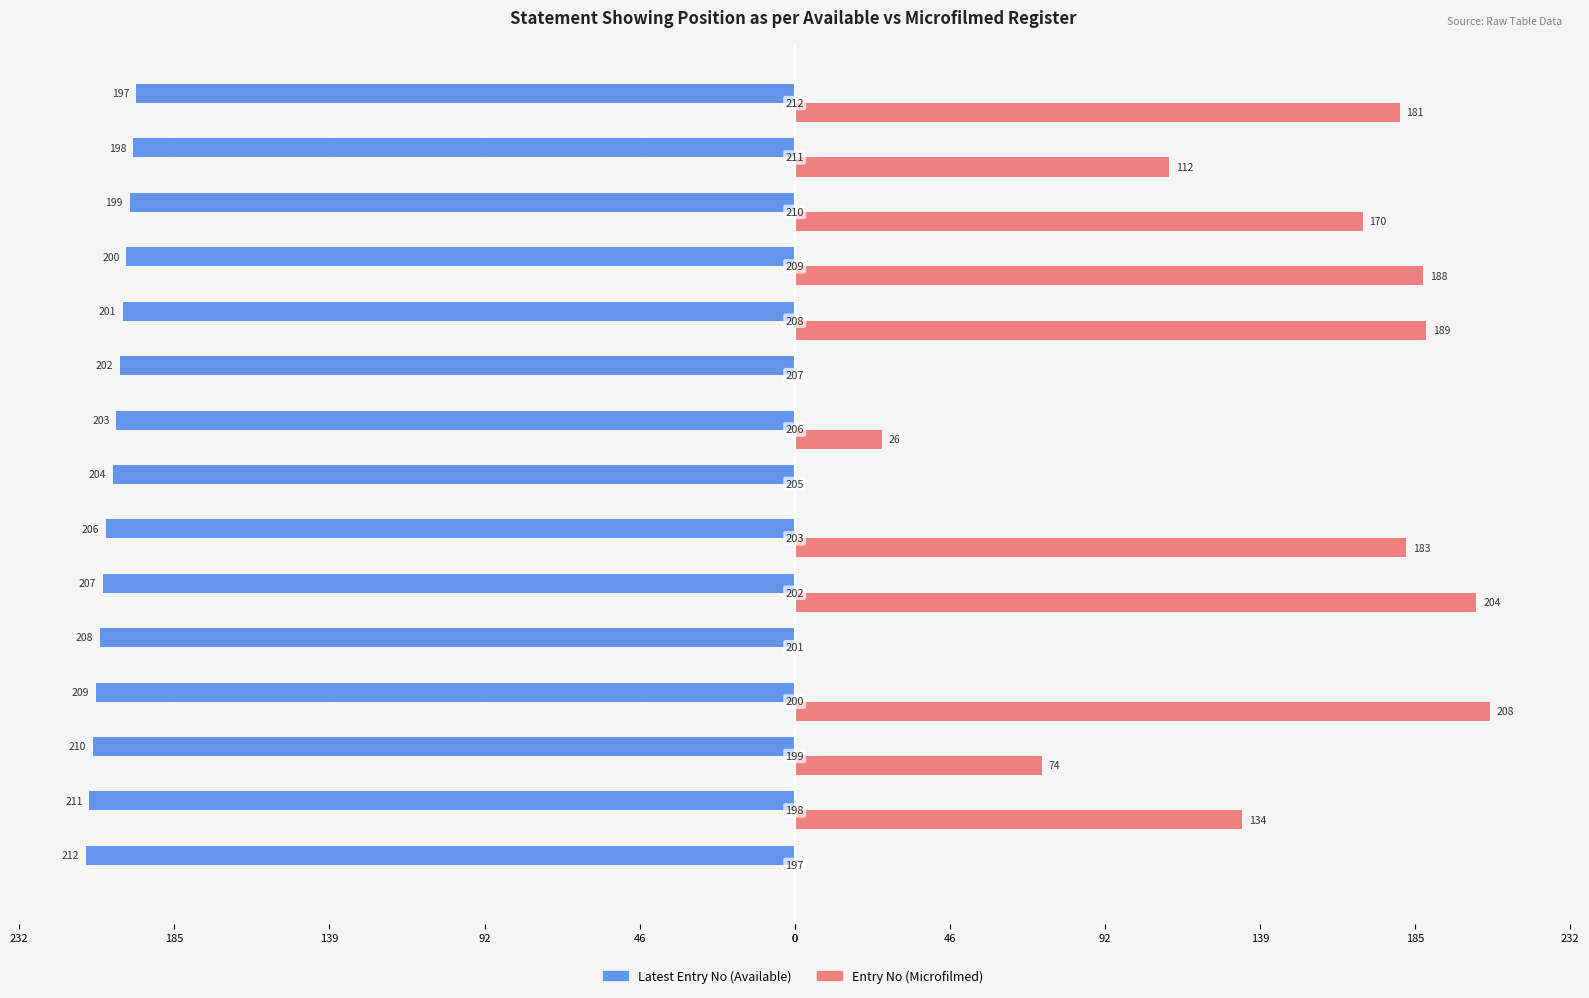

What are all the series names shown in the legend?

Latest Entry No (Available), Entry No (Microfilmed)